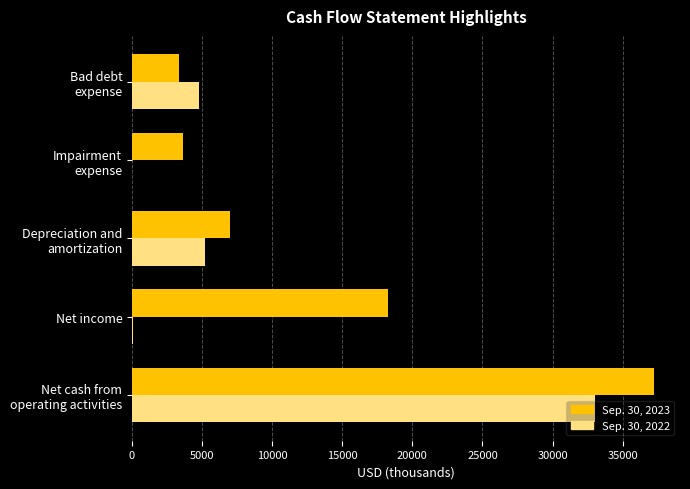

Which series has the largest total across all categories?

Sep. 30, 2023